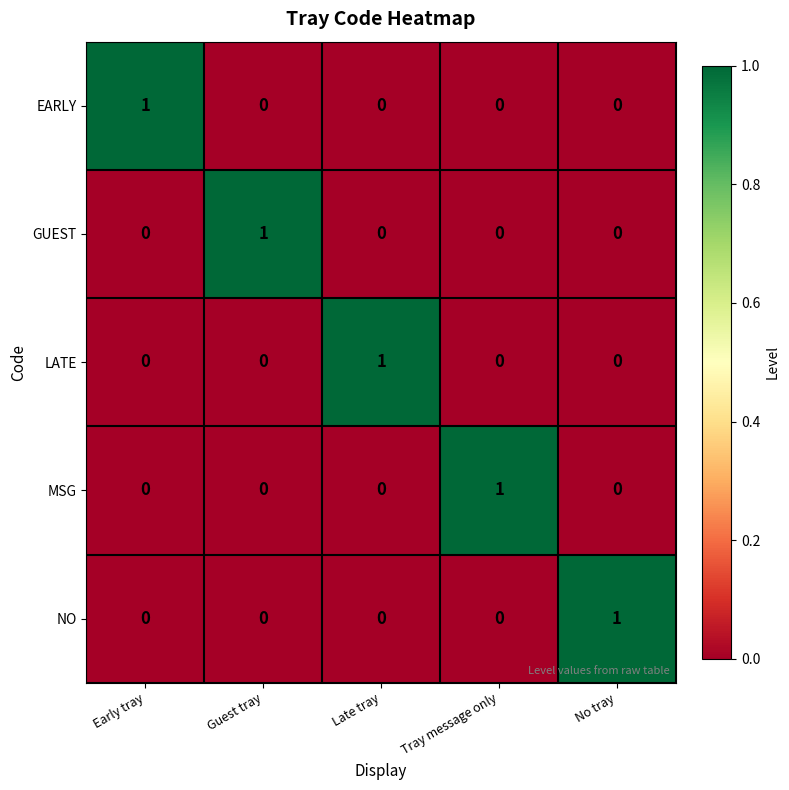

How many categories are shown in the chart?

5